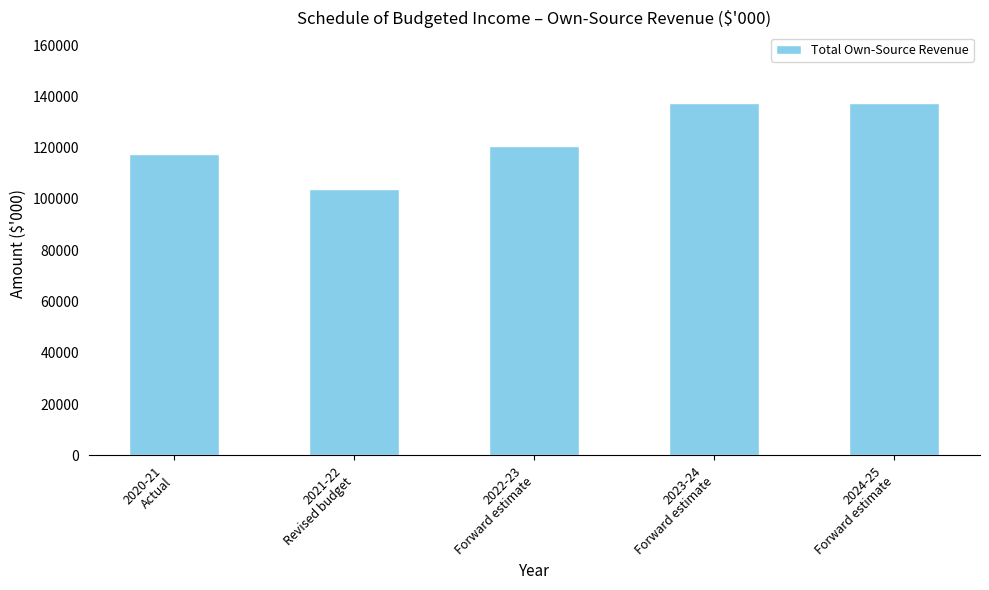

What is the value of the 5th bar from the left?

137478